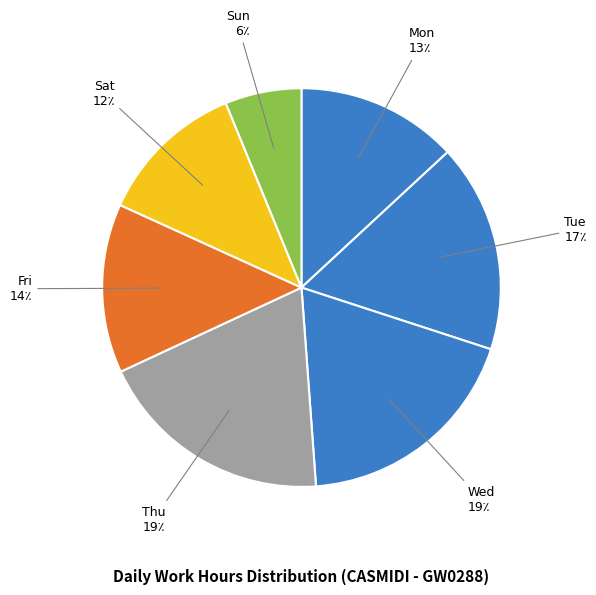

Which category has the smallest portion of the pie?

Sun